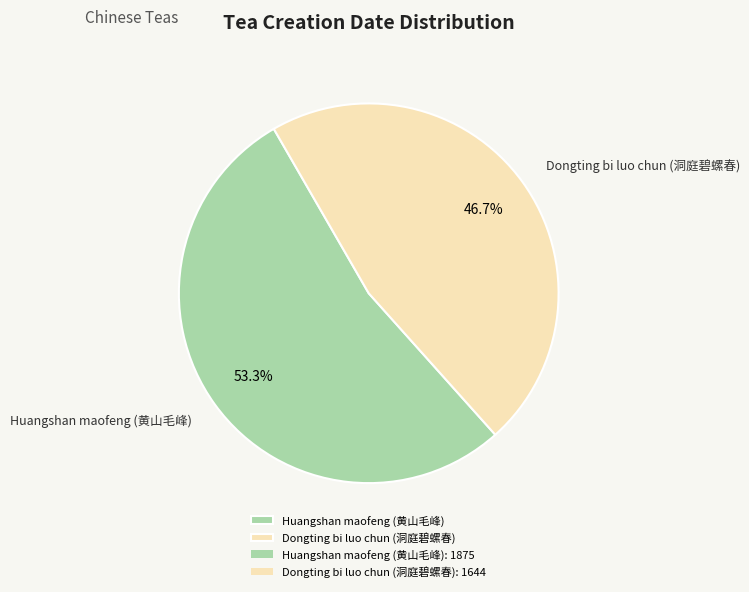

Is there any slice that represents more than half of the pie?

Yes